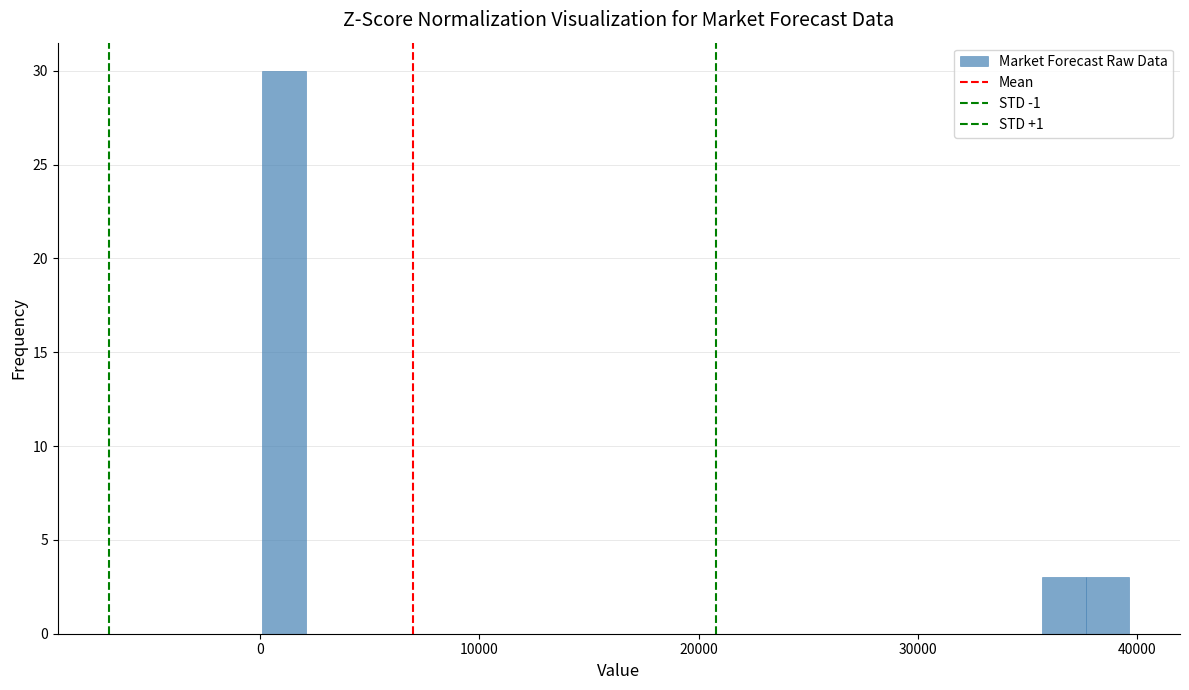

Read against the x-axis, roughly where is the centre of the tallest bar?

1000